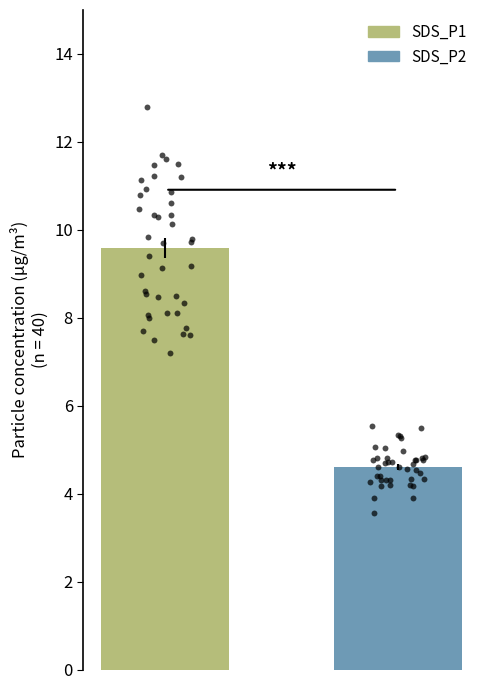

Which series has the largest Y range (max minus min)?

SDS_P1